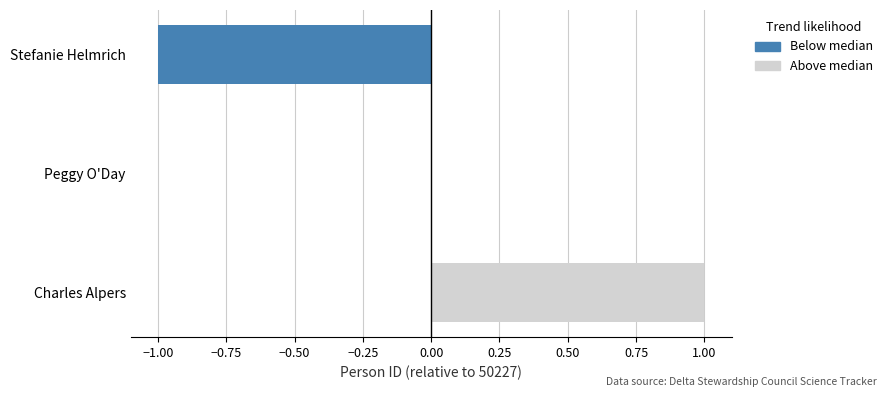

Reading bottom to top, transcribe all the data shown in this chart.

Charles Alpers=1	Peggy O'Day=0	Stefanie Helmrich=-1